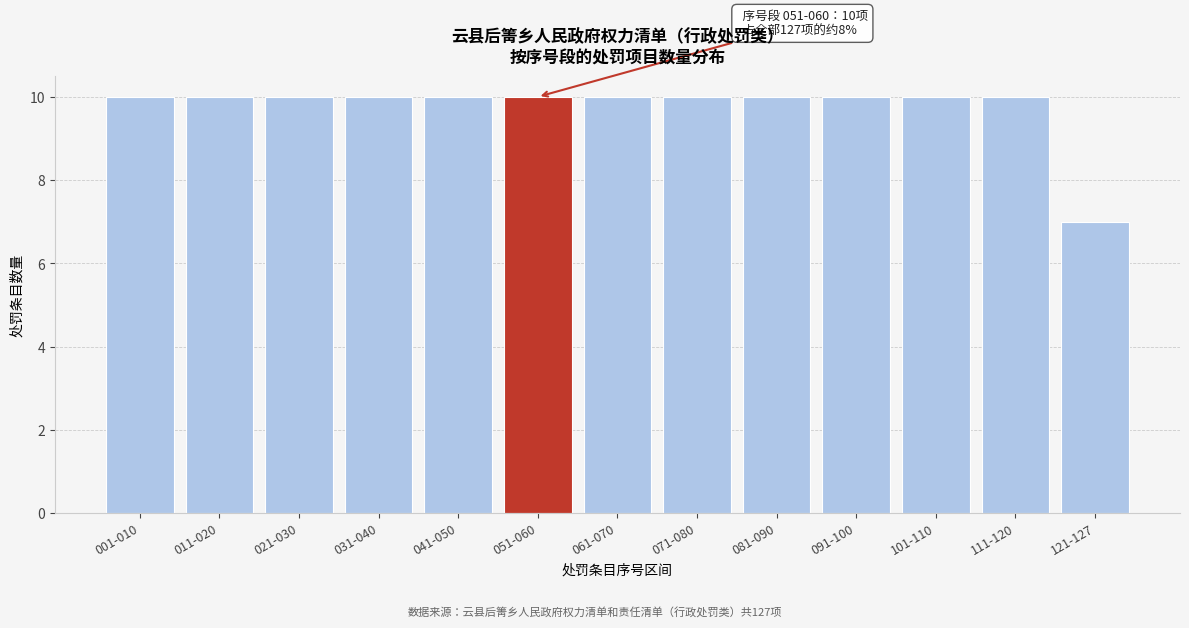

Reading left to right, extract all data points from this chart.

001-010=10	011-020=10	021-030=10	031-040=10	041-050=10	051-060=10	061-070=10	071-080=10	081-090=10	091-100=10	101-110=10	111-120=10	121-127=7